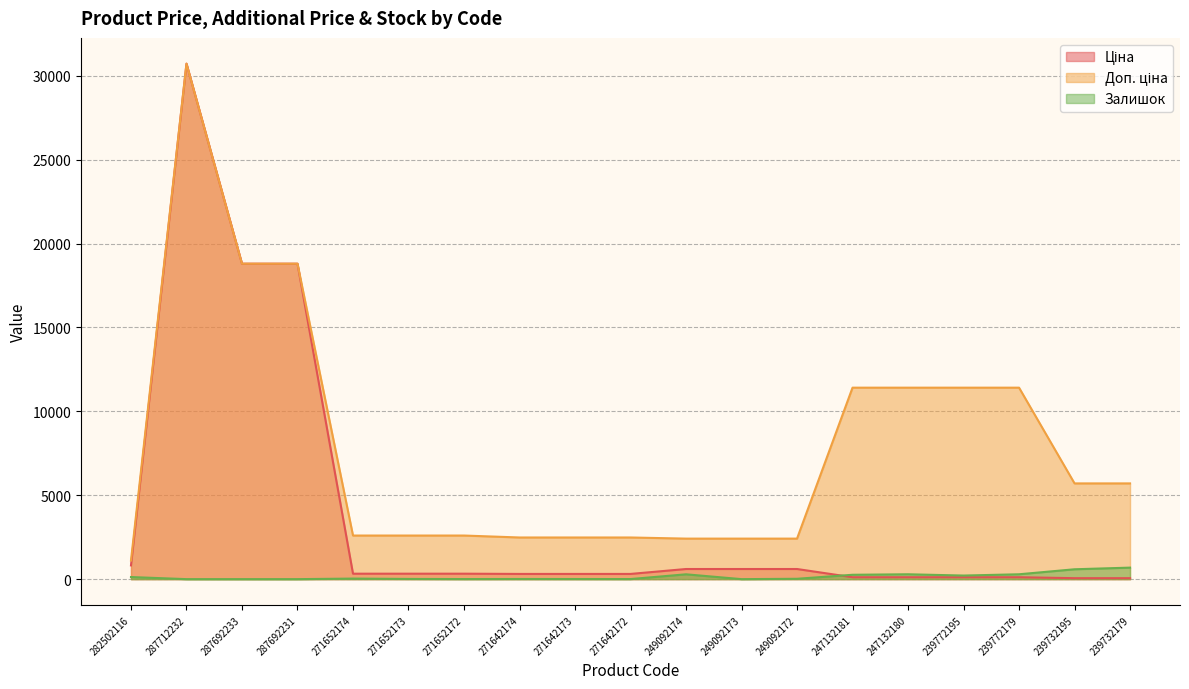

What is the sum of all Ціна values?

73416.1